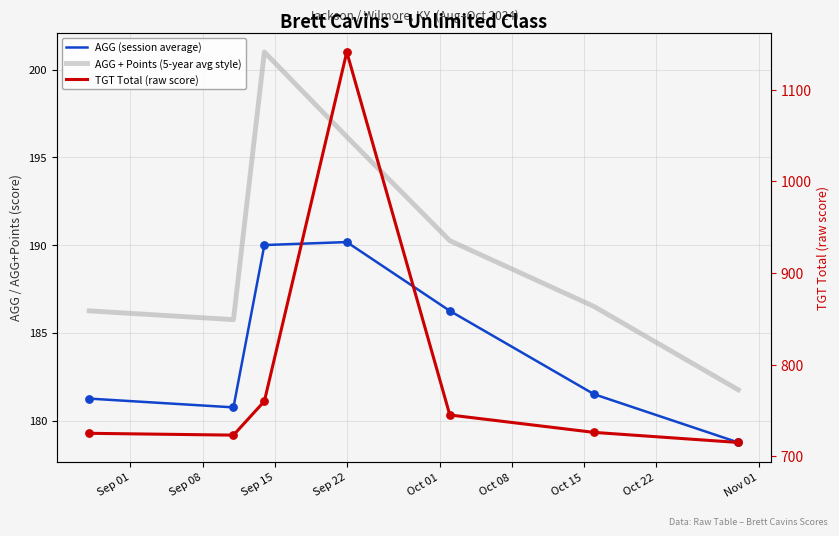

At which category is the sum across all series the highest?

Sep 22